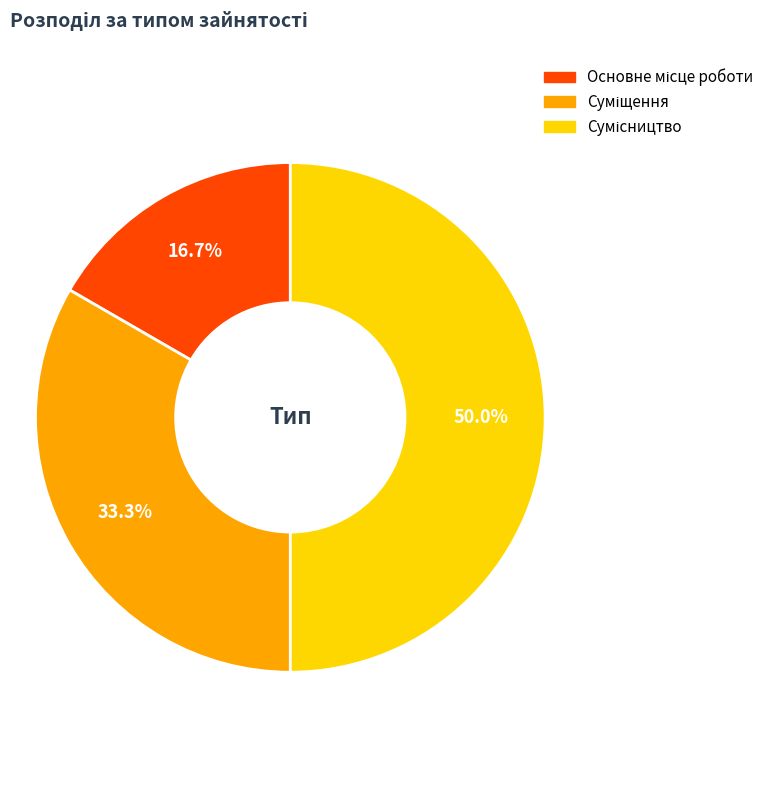

Count the number of slices in the pie.

3